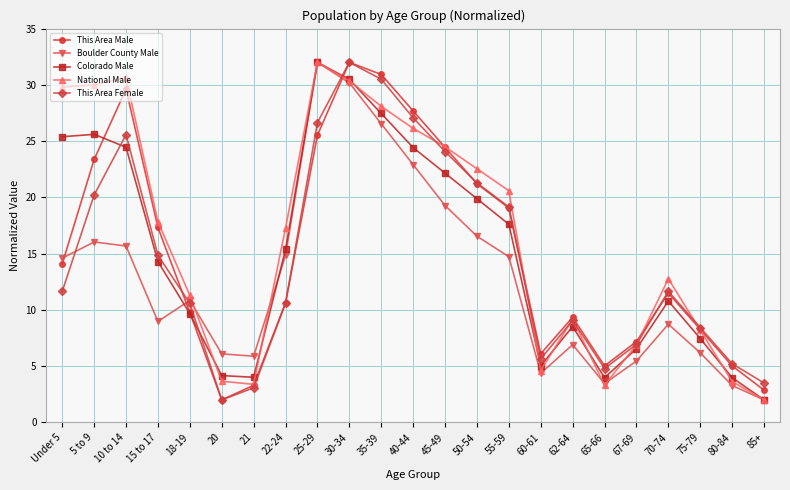

What is the total value across all series at 21?

19.6